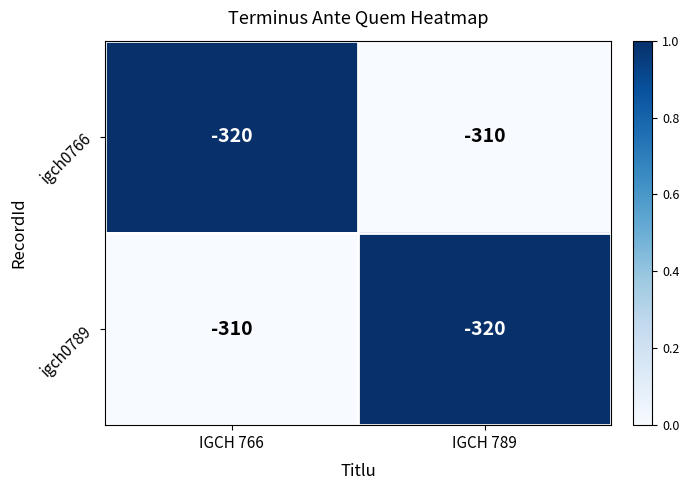

What value does the igch0766 series have at IGCH 789?

-310